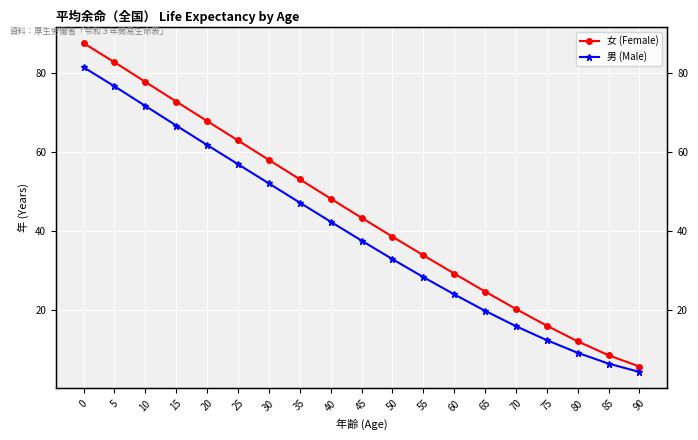

True or false: 女 (Female) has more than 0 interior local peaks.

False